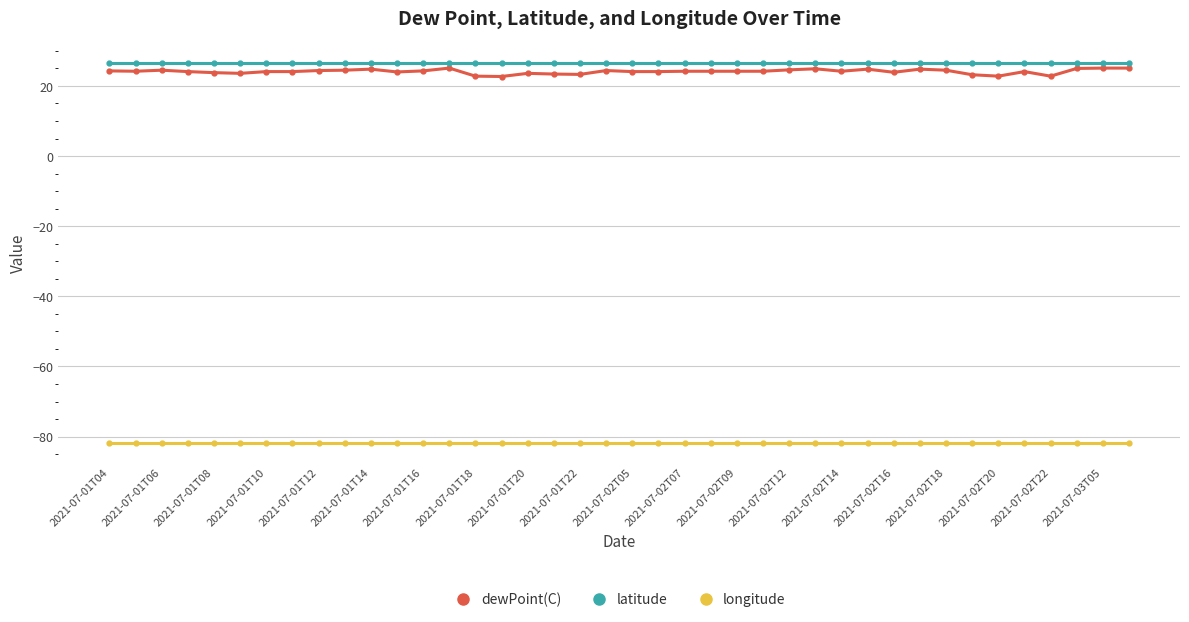

What is the minimum value shown in the chart?

-81.9